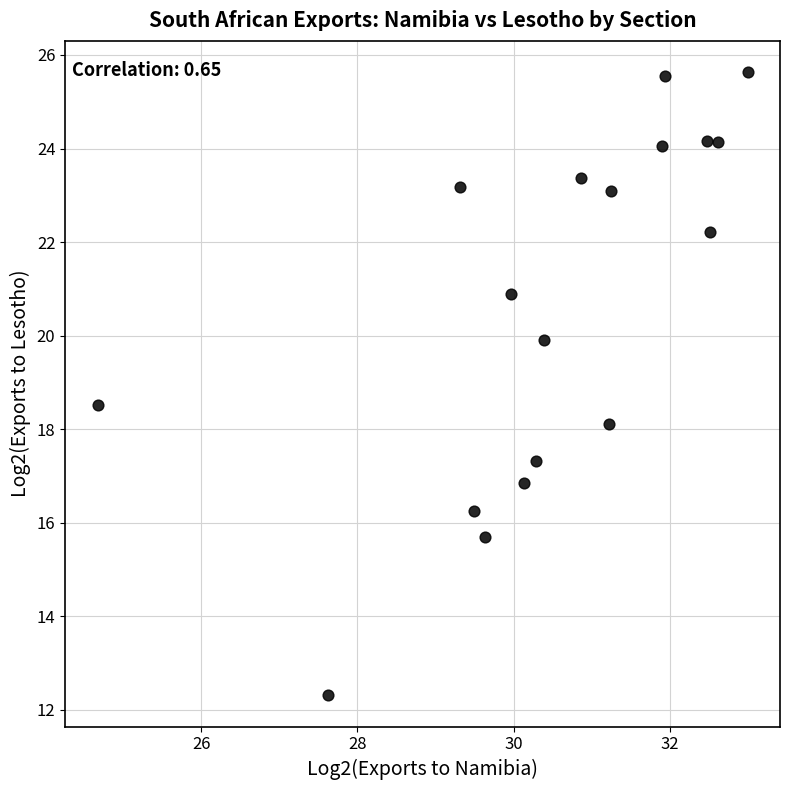

What is the range of Y values (max minus min)?

13.3